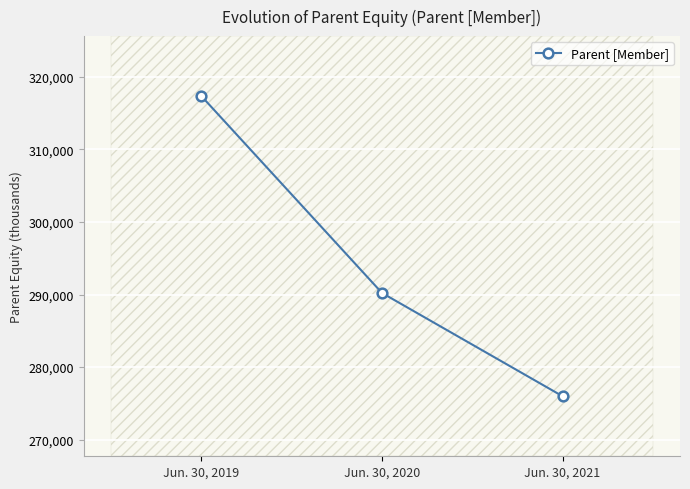

Reading left to right, transcribe all the data shown in this chart.

Jun. 30, 2019=317342	Jun. 30, 2020=290213	Jun. 30, 2021=275980